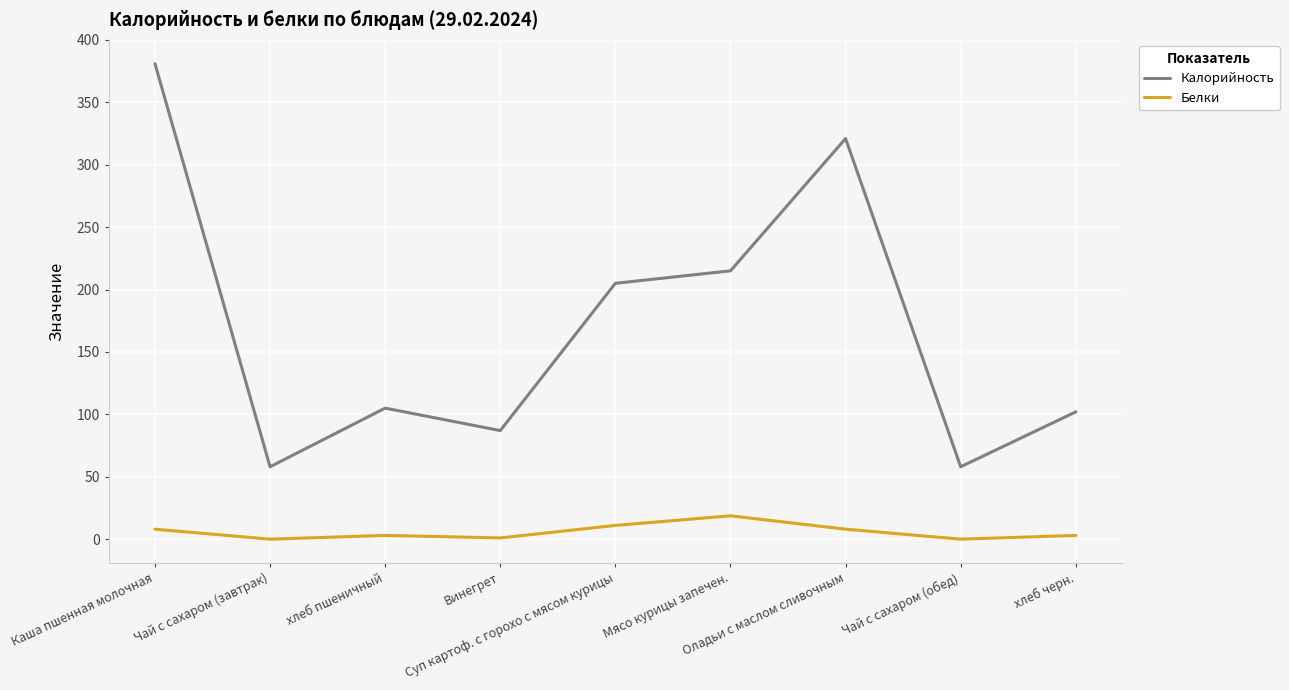

Rank the series at Оладьи с маслом сливочным from lowest to highest value.

Белки, Калорийность